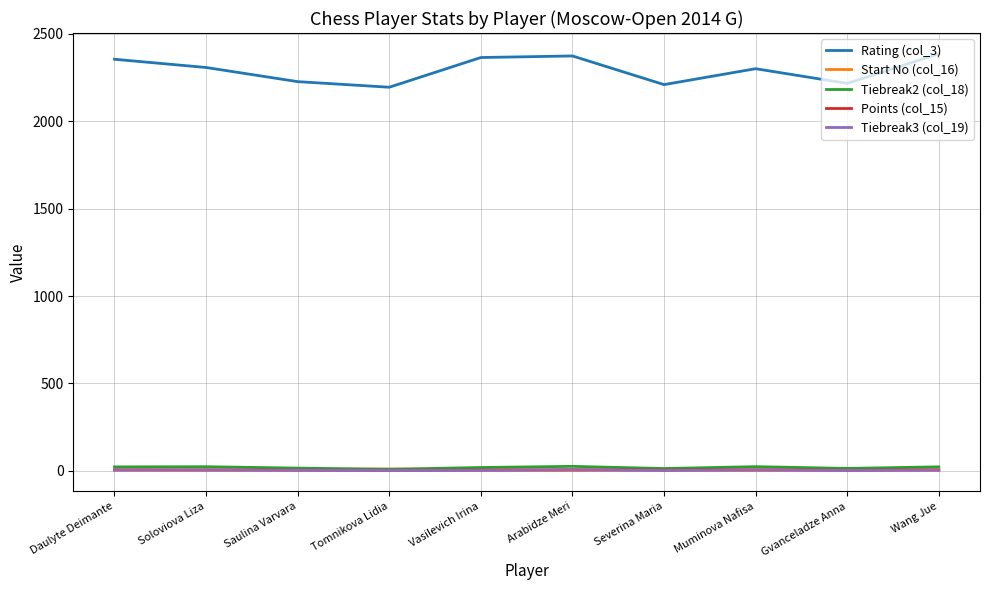

Which series changed the most between Daulyte Deimante and Muminova Nafisa?

Rating (col_3)